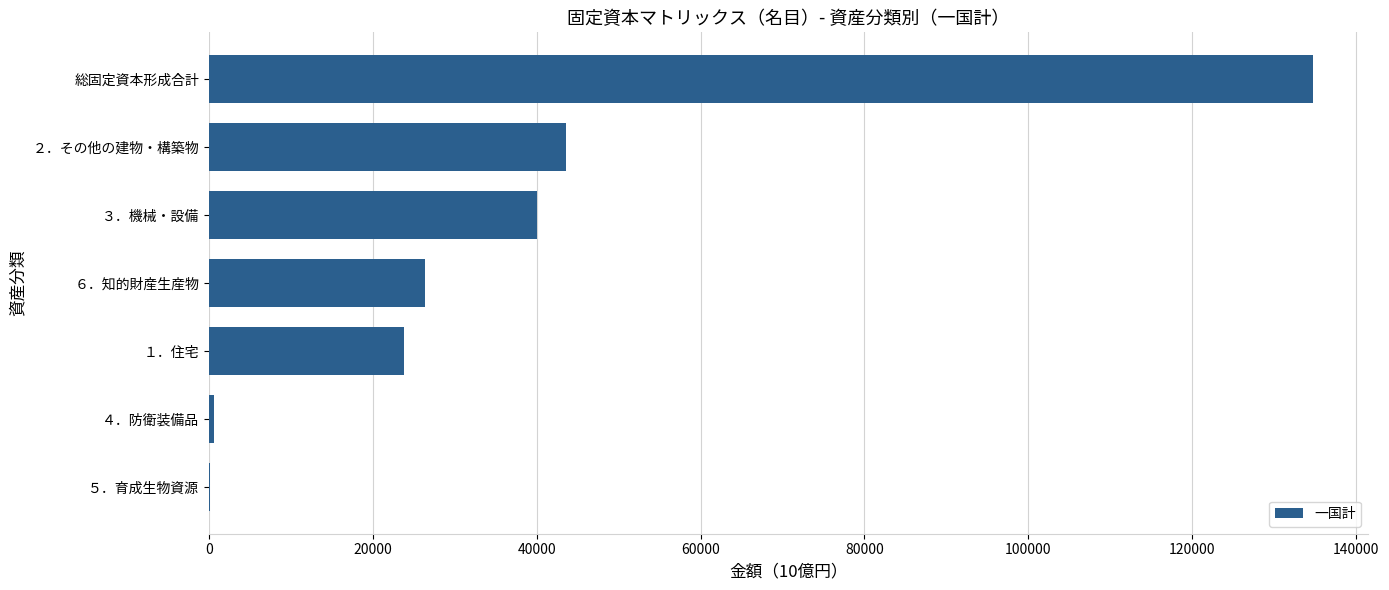

What is the change in value from ２．その他の建物・構築物 to １．住宅?

-19735.0